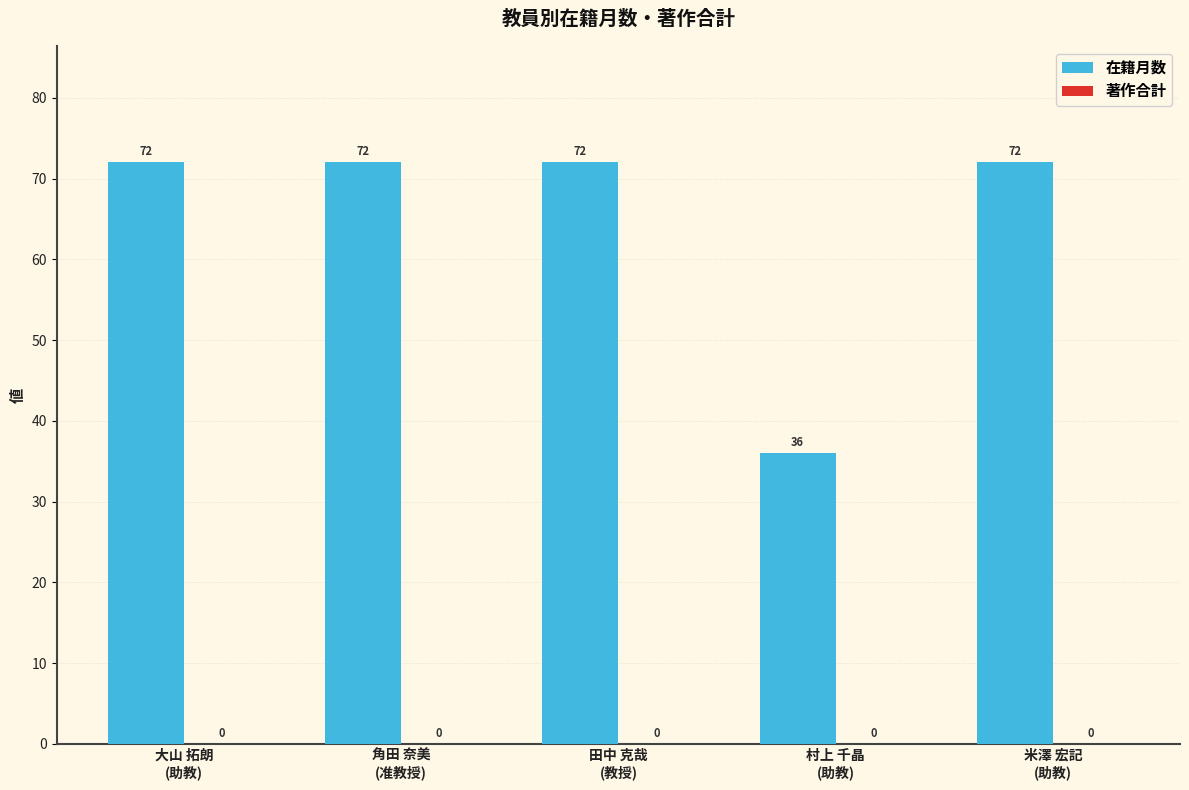

What is the value of the 1st bar from the left?

72